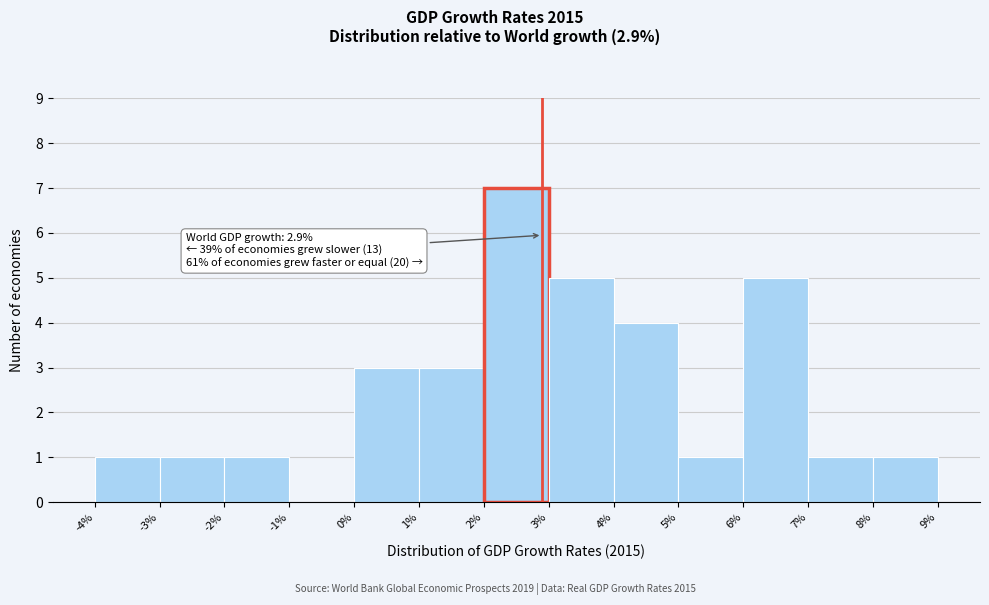

Over which range of the x-axis is the bar tallest?

2% to 3%